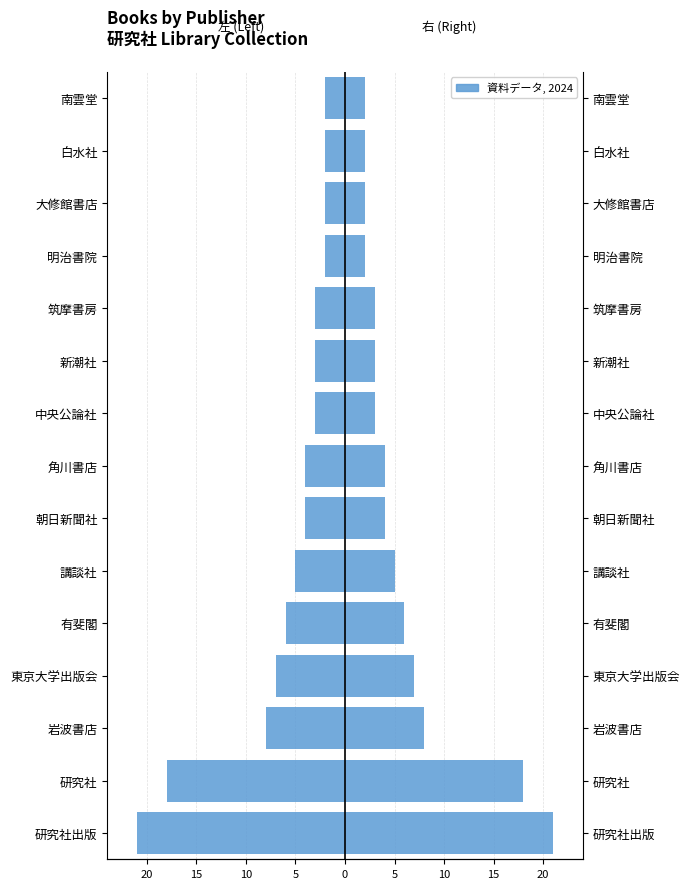

How many data points in 冊数 (右) are less than 4?

7